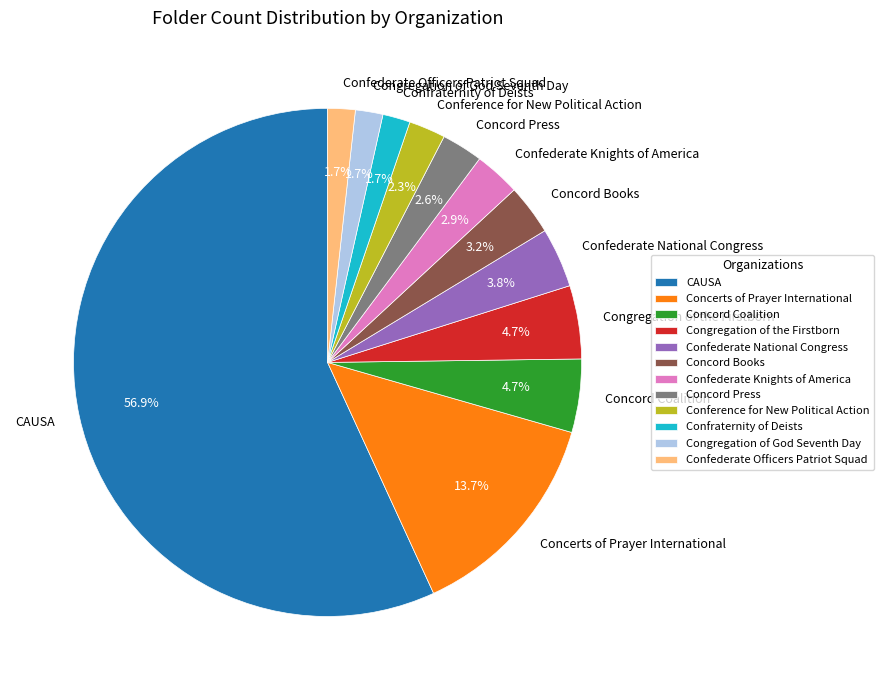

How many segments does this pie chart have?

12